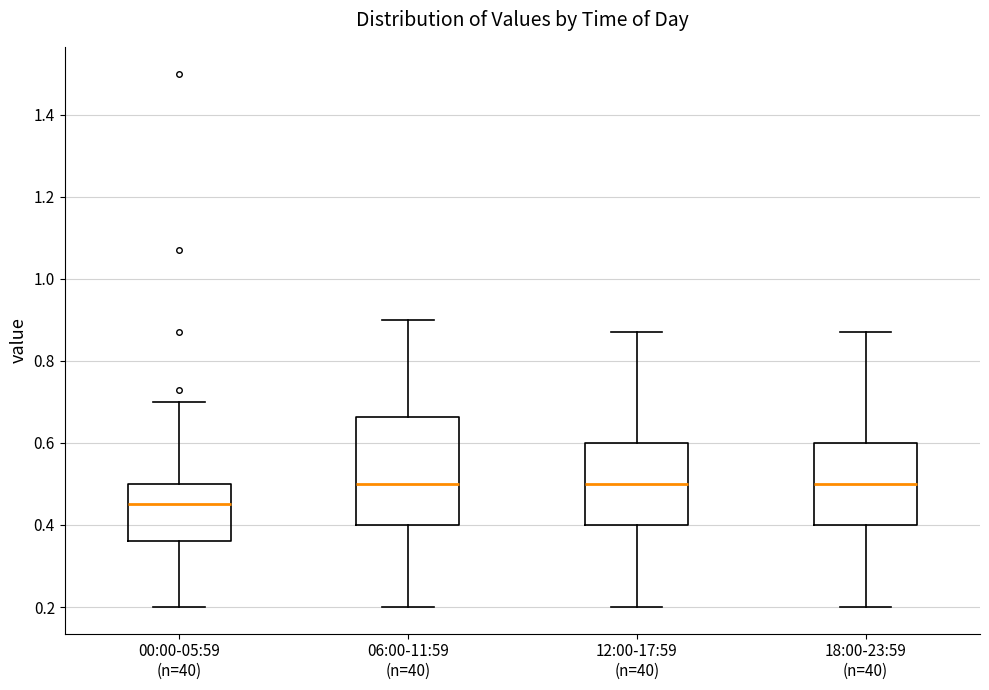

Where is the upper edge of the box for 06:00-11:59 (n=40) on the y-axis? The values are not printed on the chart, so give them approximately, as read against the axis.

0.66